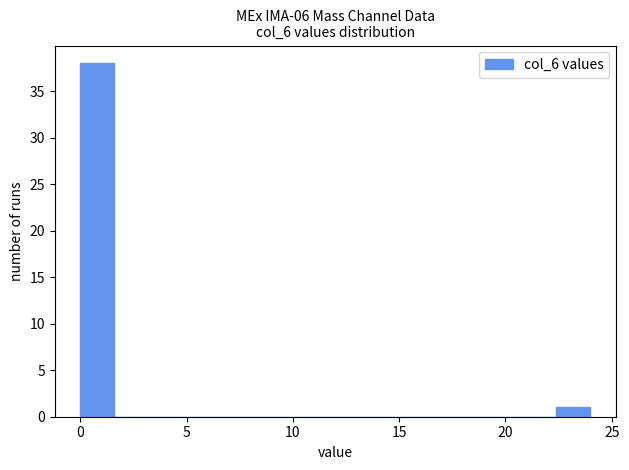

Around what value on the x-axis is the tallest bar? Give the approximate position of its centre, as read against the axis.

1.0